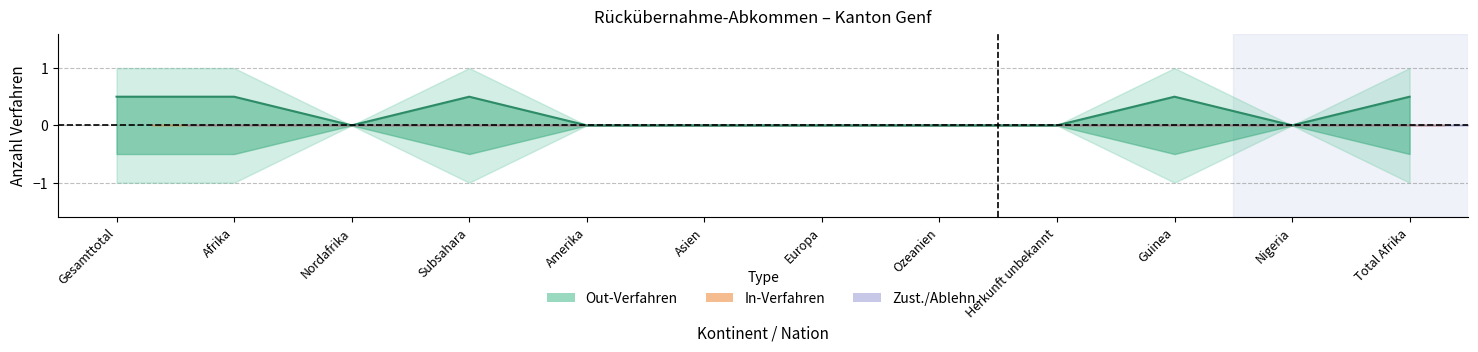

At how many categories does at least one series exceed 0?

5